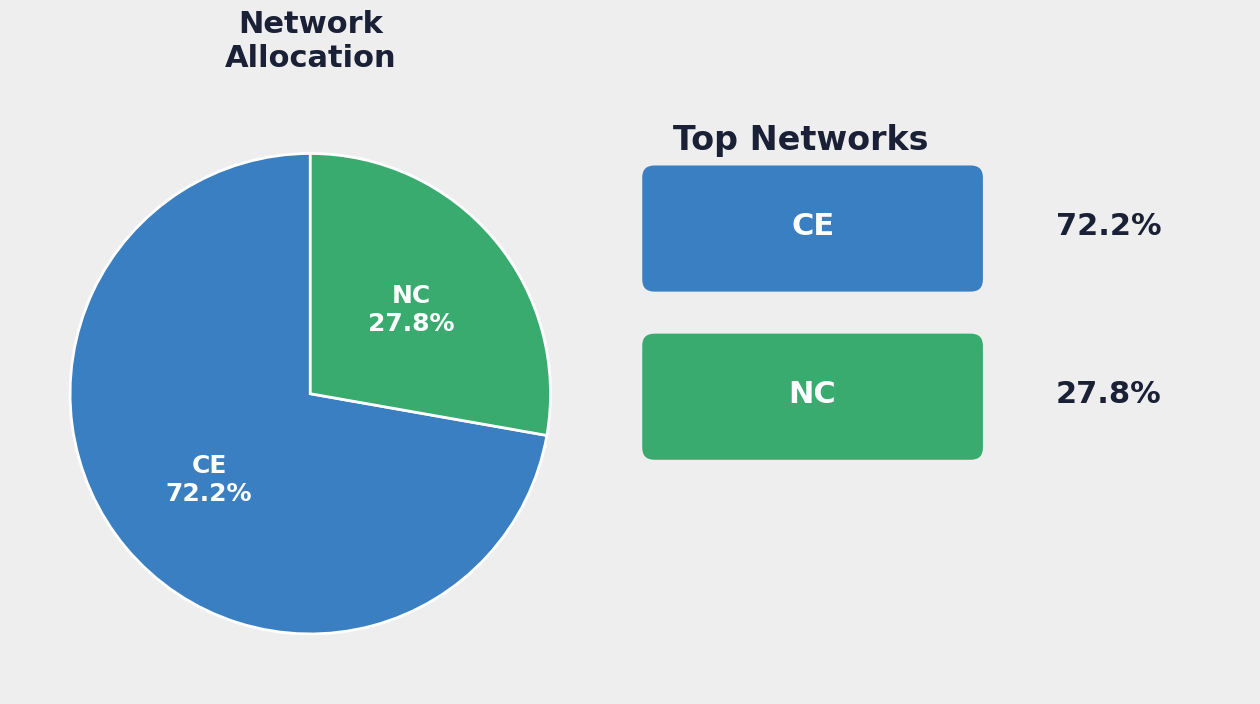

Rank the categories by value from highest to lowest.

CE, NC